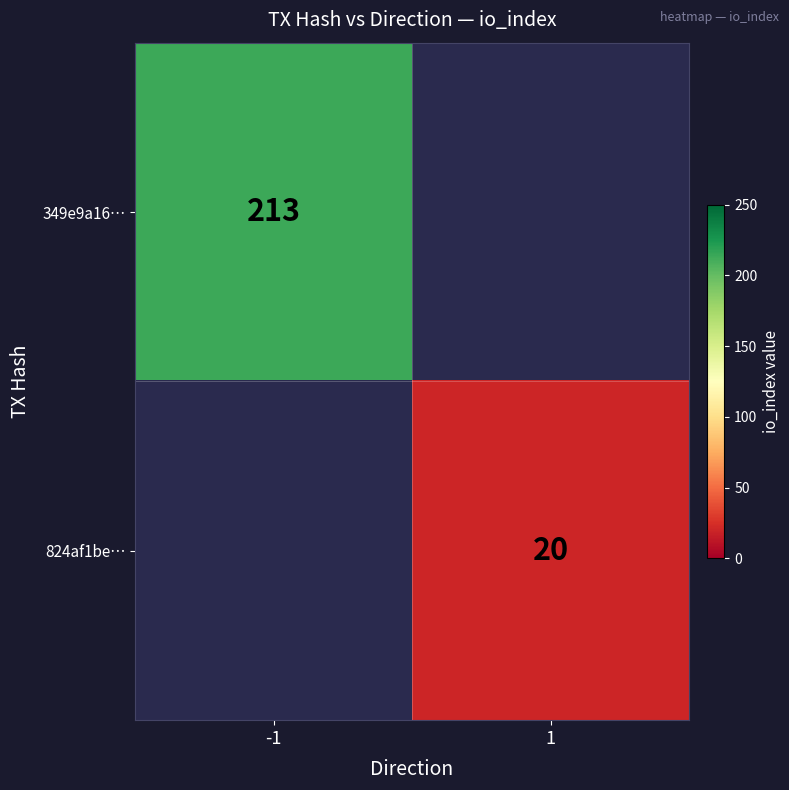

What is the greatest value displayed?

213.0